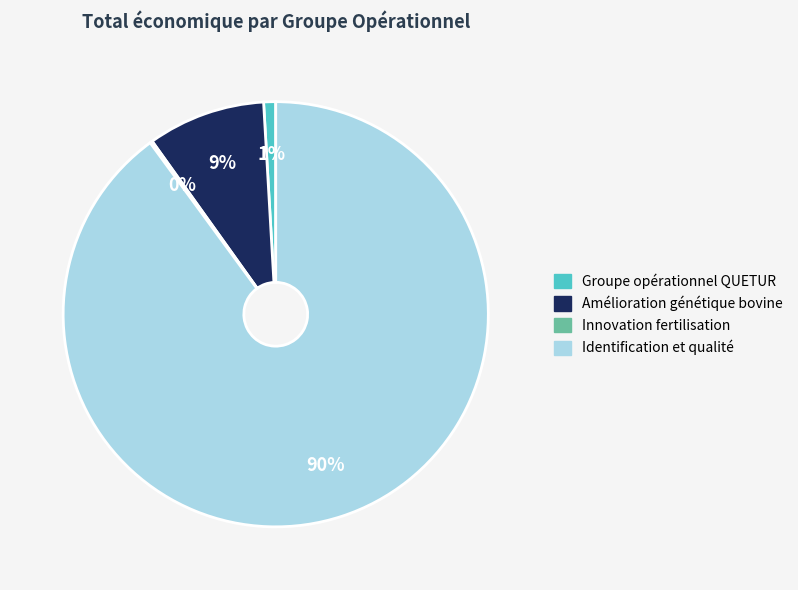

Between Groupe opérationnel QUETUR and Amélioration génétique bovine, which is larger?

Amélioration génétique bovine